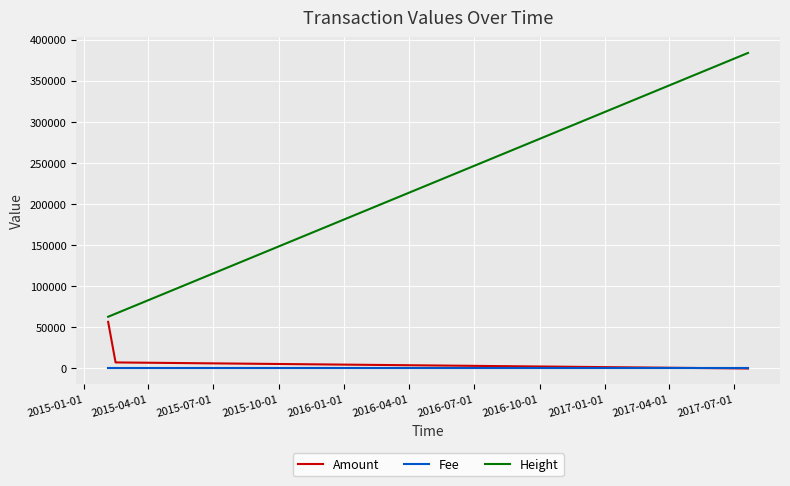

What is the greatest value displayed?

383835